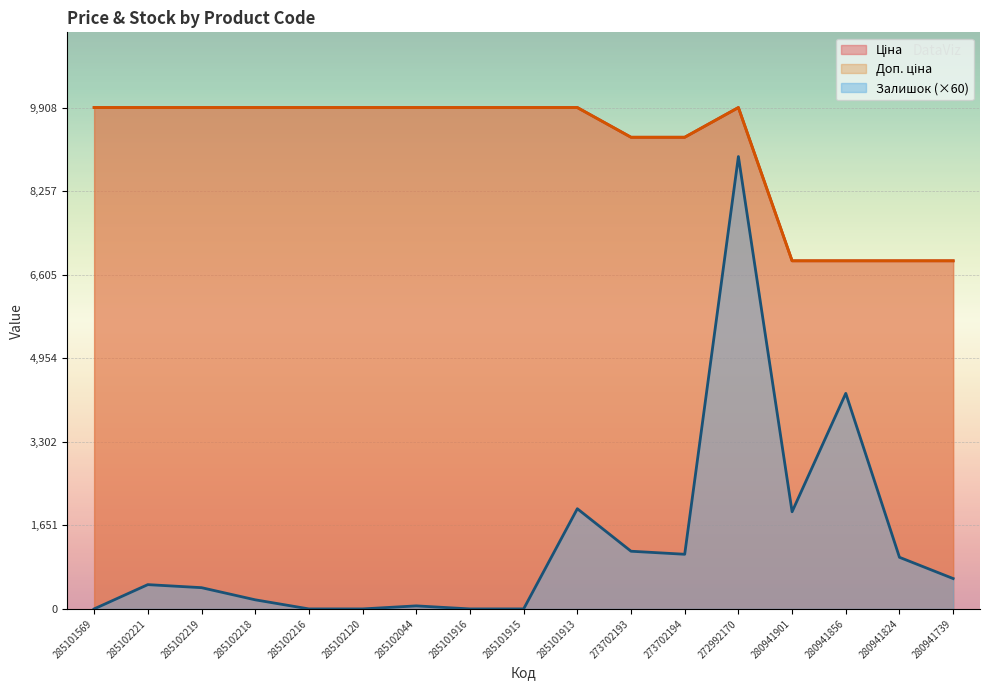

True or false: Ціна and Залишок intersect in this chart.

False